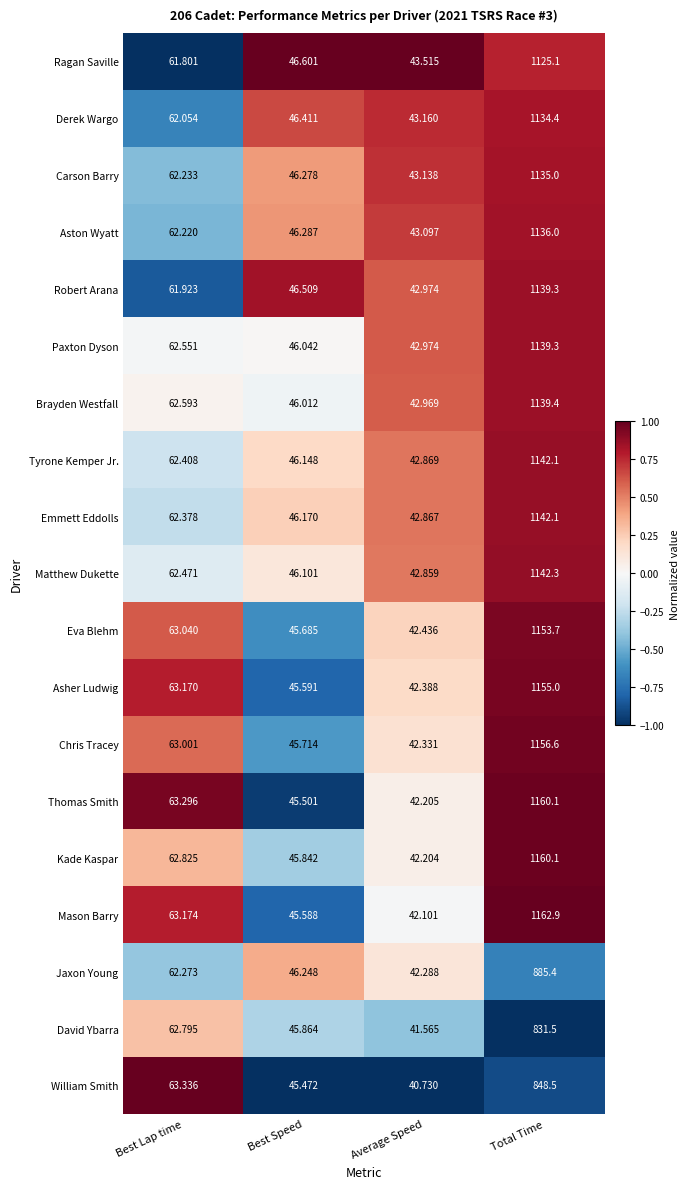

Rank the categories by Ragan Saville value from lowest to highest.

Average Speed, Best Speed, Best Lap time, Total Time